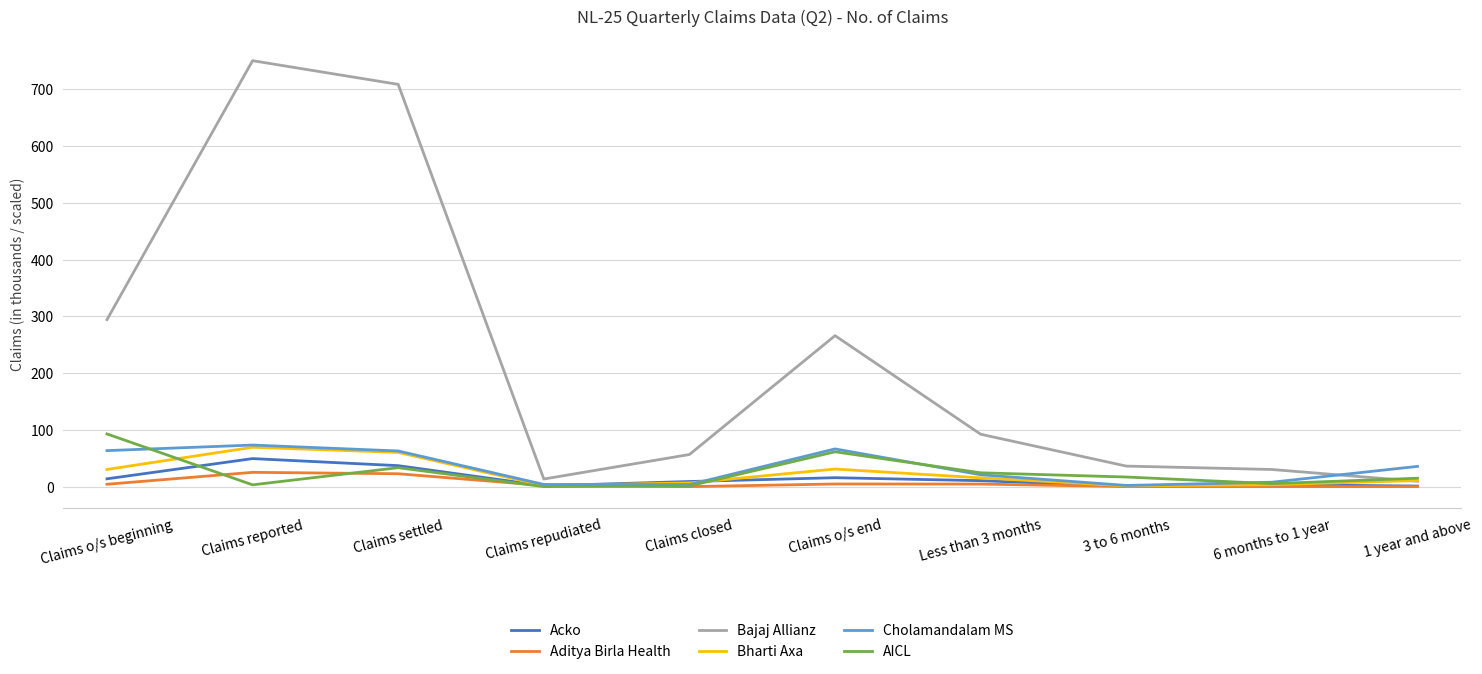

Which series has the largest range (max minus min)?

Bajaj Allianz